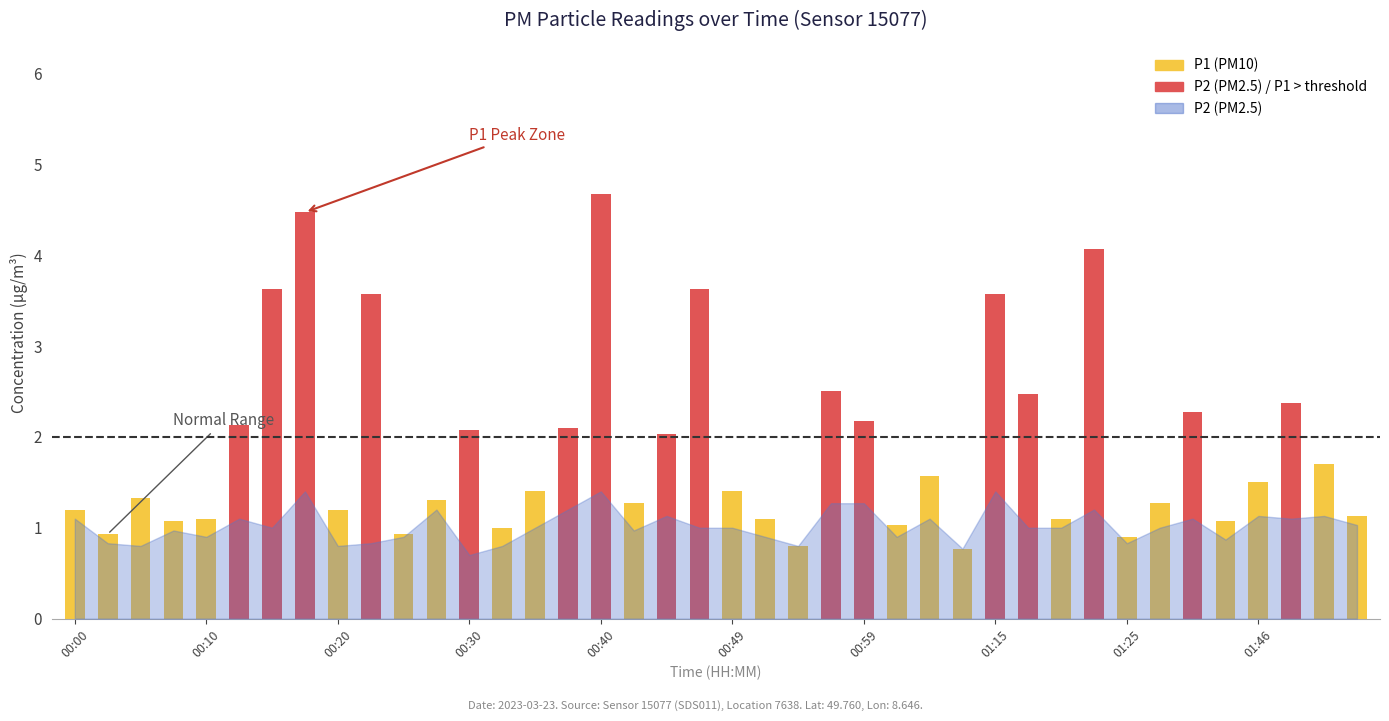

How many bars are there in each group?

2